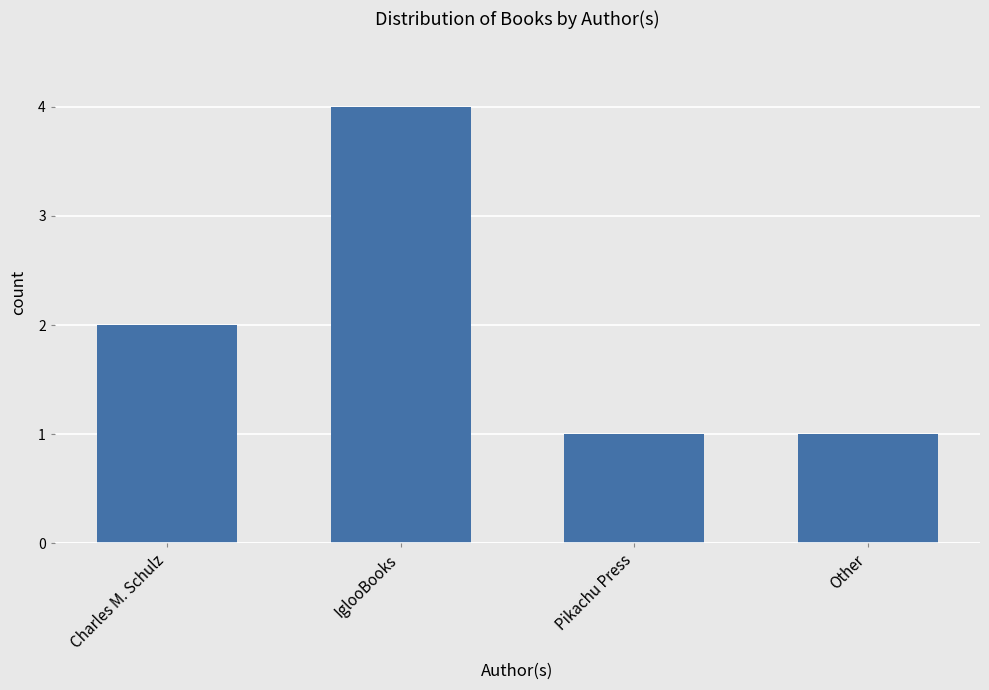

Approximately how many times larger is the value at Other compared to Charles M. Schulz?

0.5